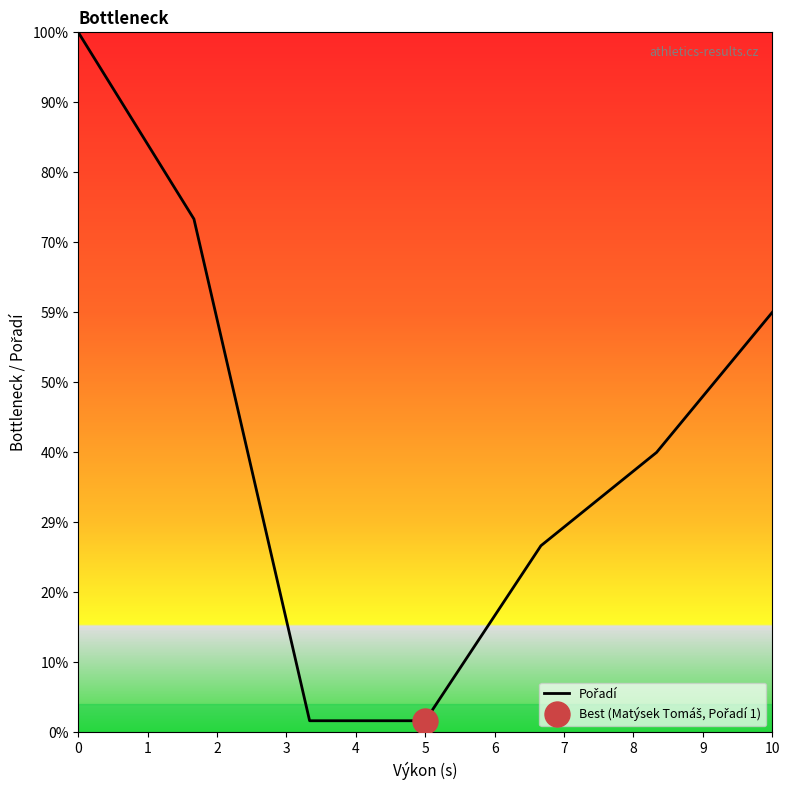

Reading right to left, list all the values displayed in this chart.

1.8	1.2	0.8	0.1	0.1	2.2	3.0